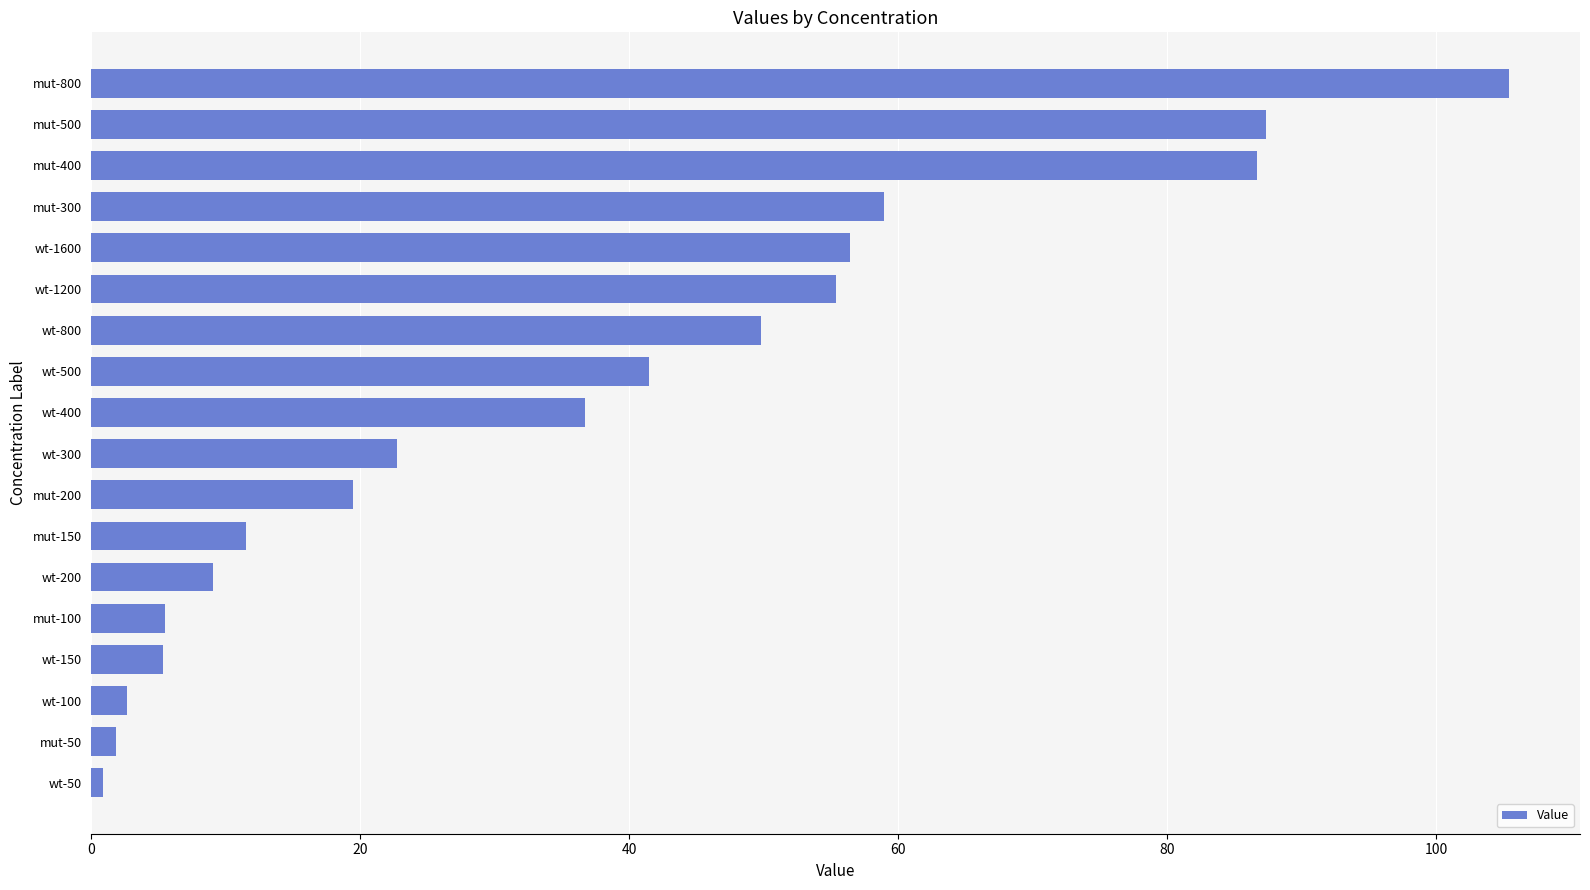

What is the smallest value displayed?

0.8